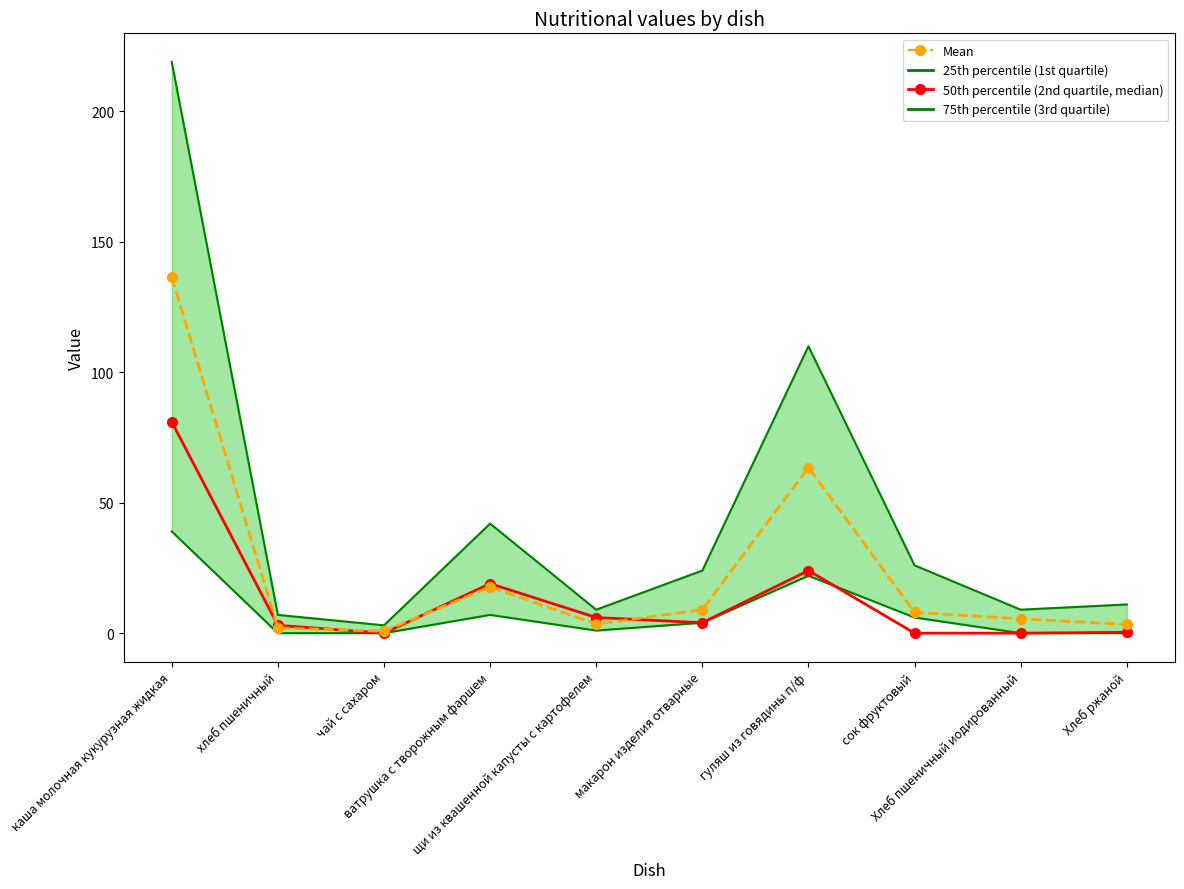

At which label does 50th percentile (2nd quartile, median) reach its peak?

каша молочная кукурузная жидкая